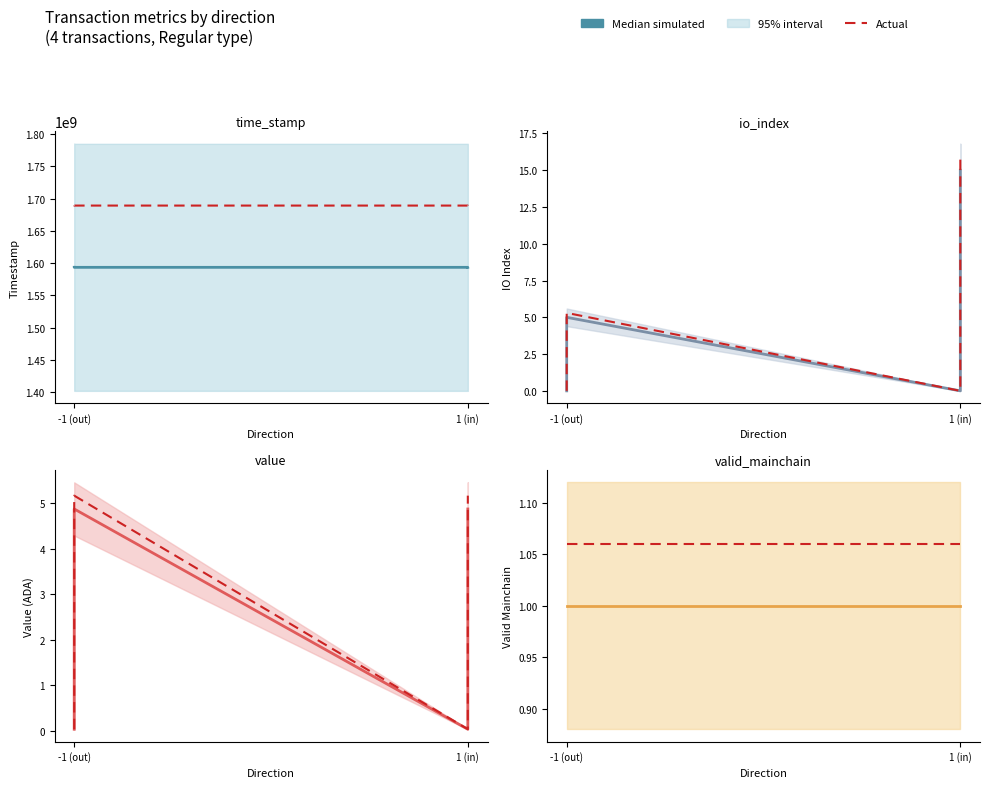

At -1 (out), list the series in order from smallest to largest.

Median simulated, Actual